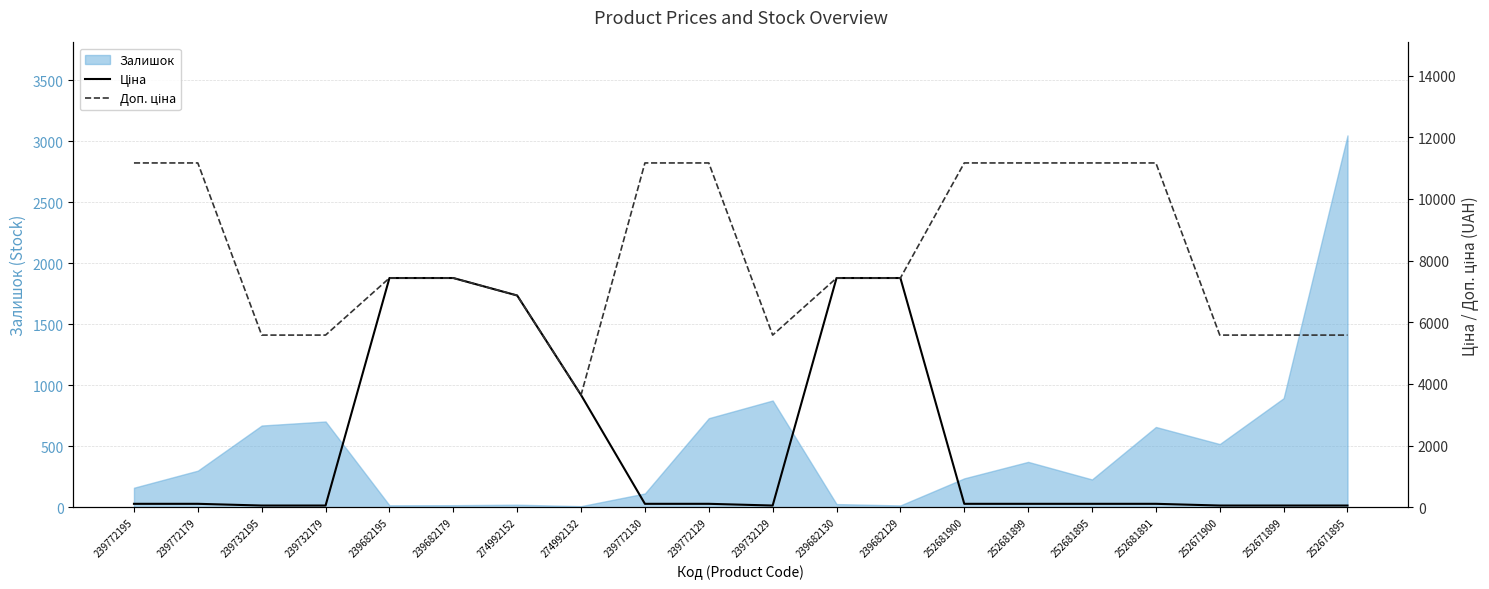

What position from the left is 252671895?

20